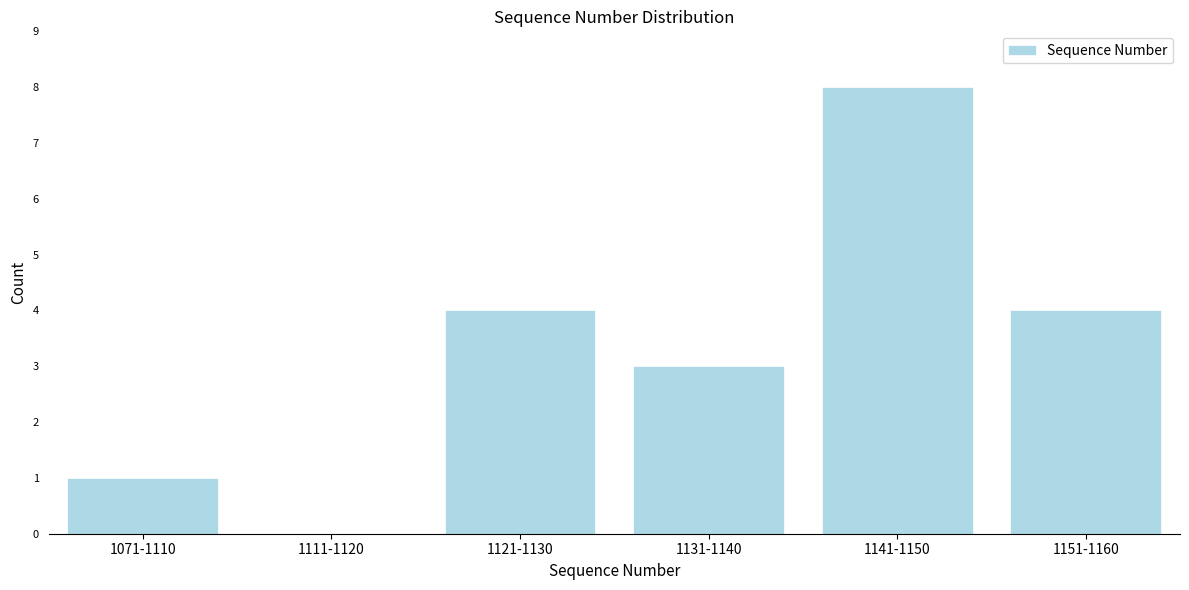

Reading left to right, list all the values displayed in this chart.

1071-1110=1	1111-1120=0	1121-1130=4	1131-1140=3	1141-1150=8	1151-1160=4